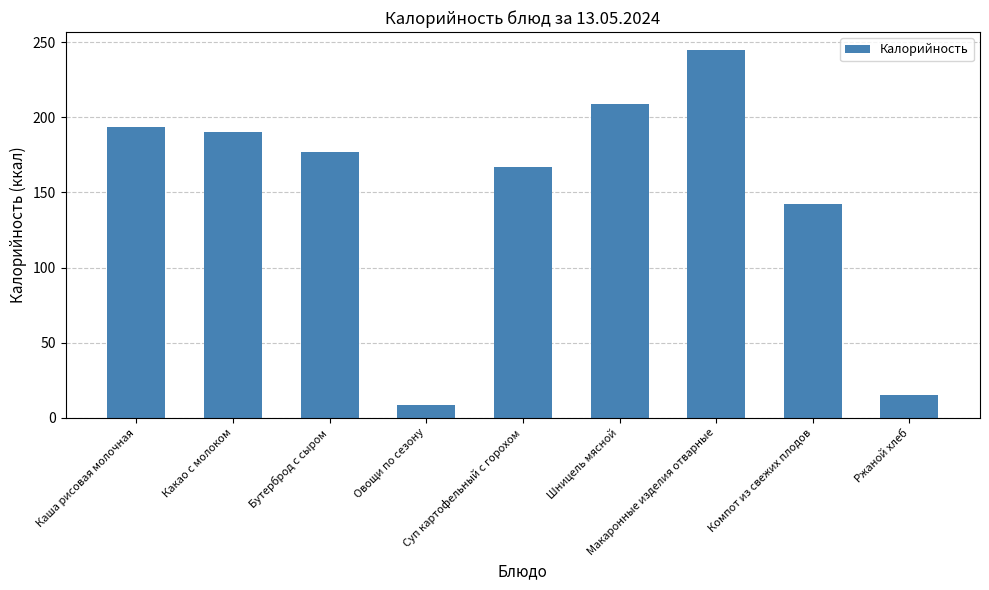

What is the minimum value shown in the chart?

8.4